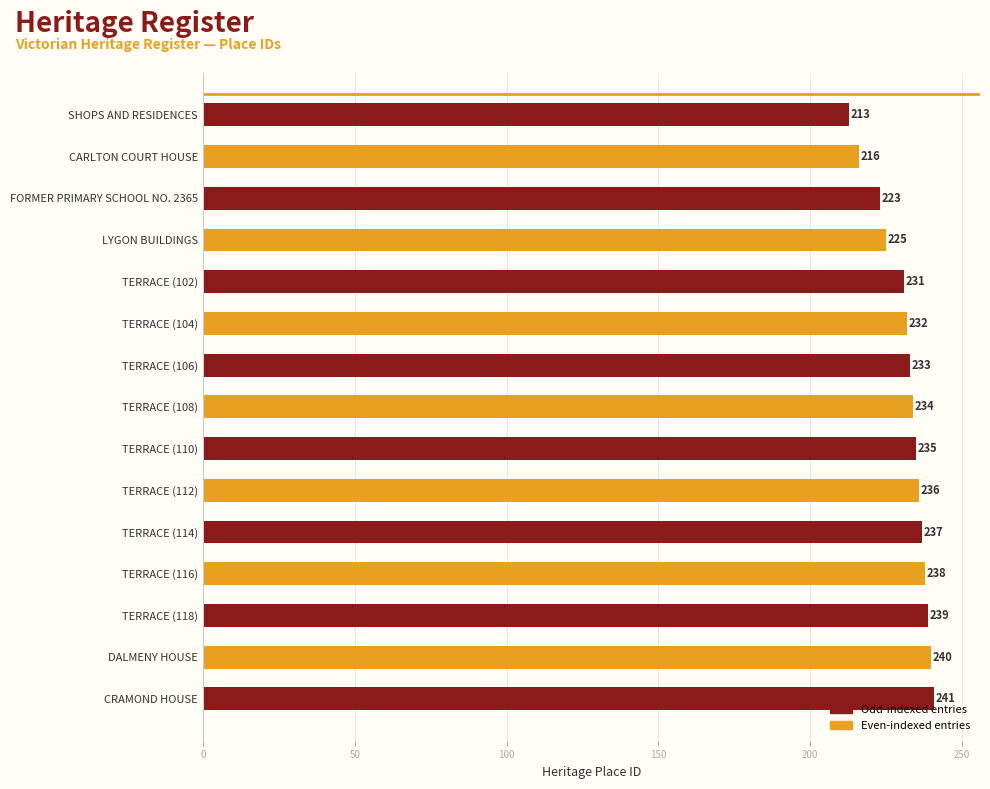

What is the average value?

232